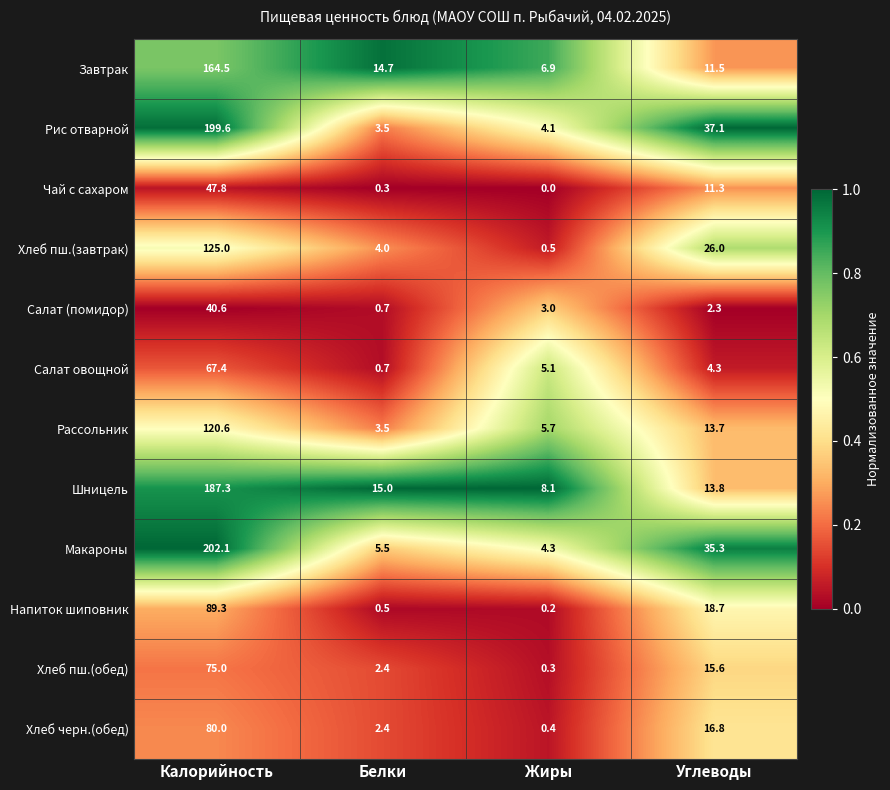

The value of Салат овощной at Жиры is 5.1. True or false?

True